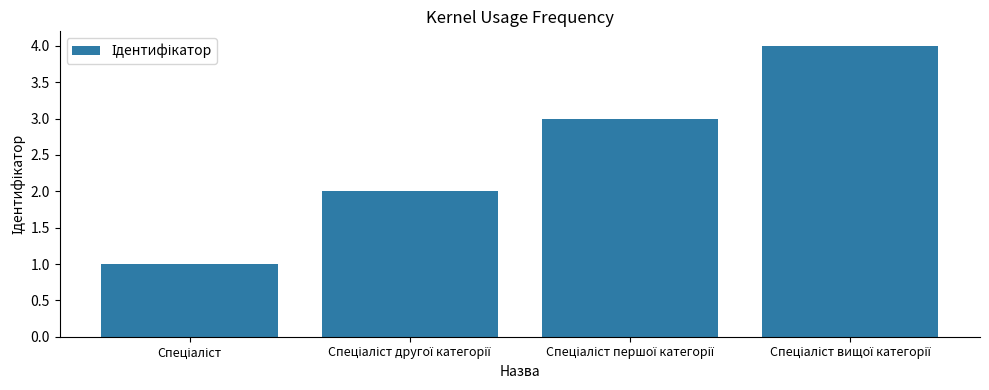

What is the sum of all values?

10